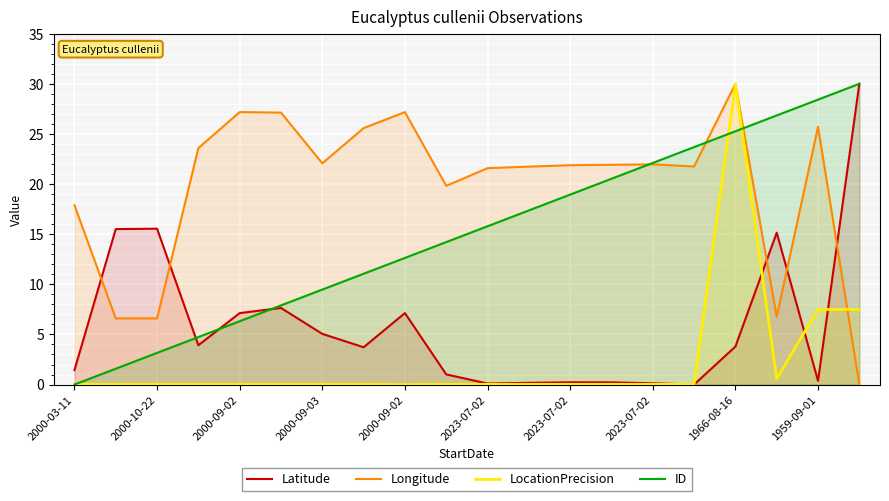

What is the sum of the ID values at 17 and 2000-09-02?

30.0